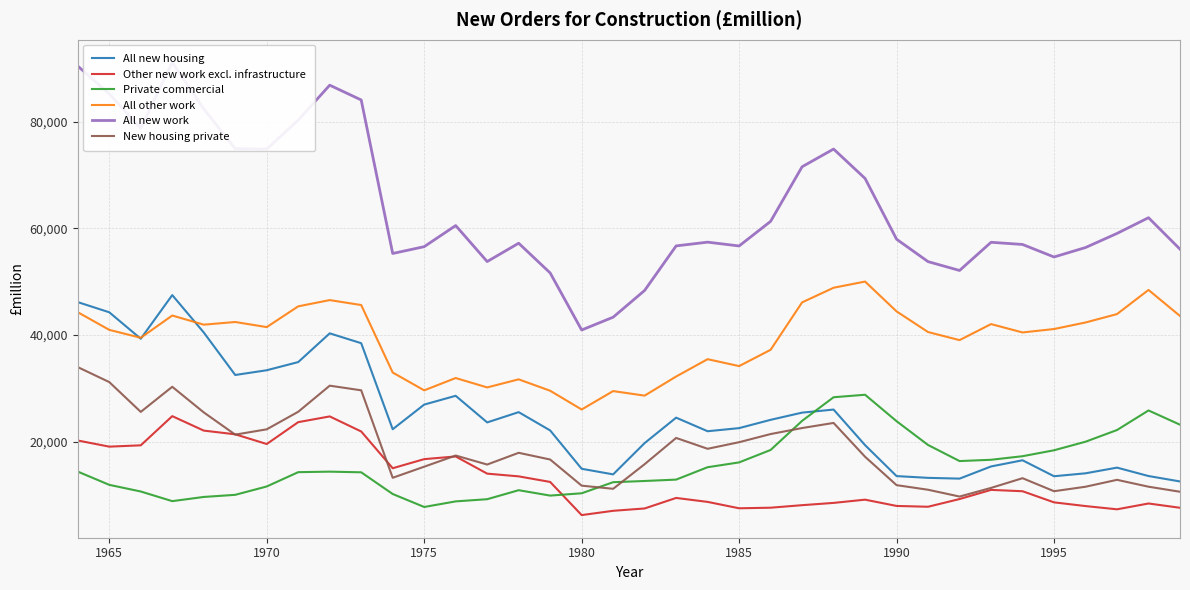

What is the maximum value for All other work?

50026